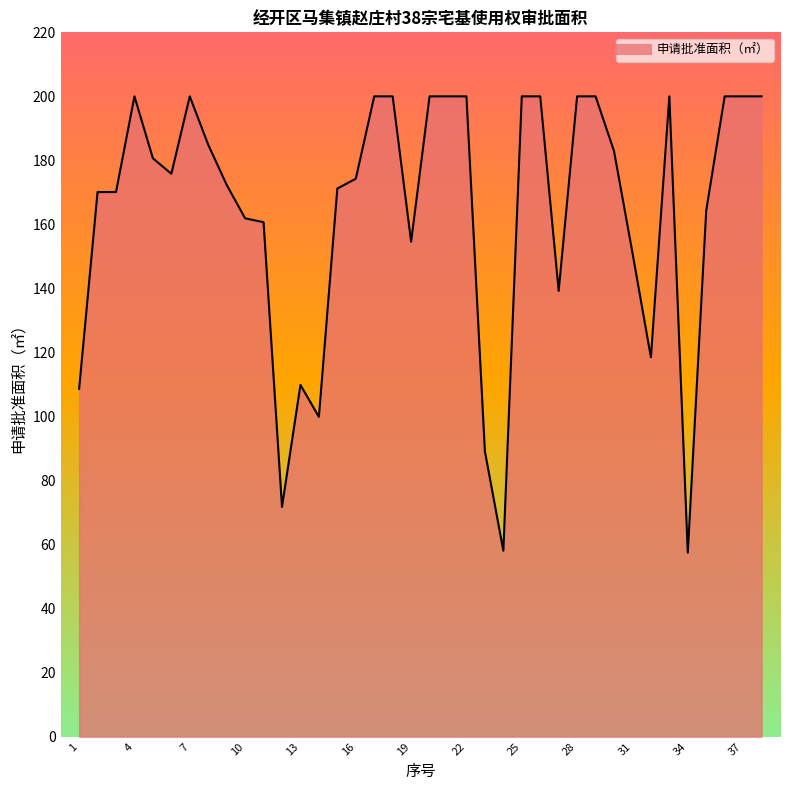

What is the difference between the maximum and minimum values?

142.5